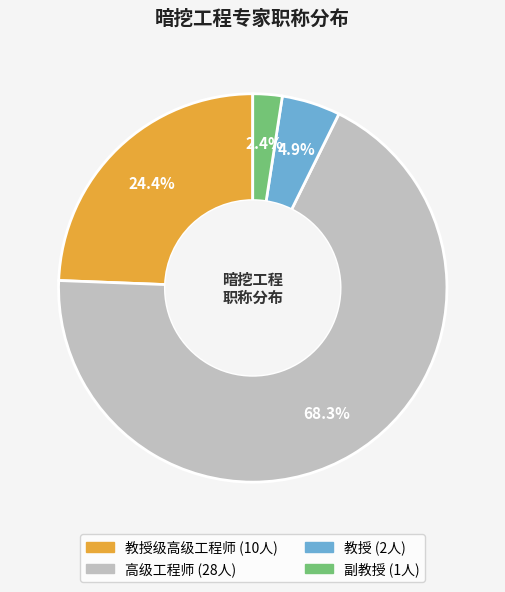

Is there a majority slice in this chart?

Yes